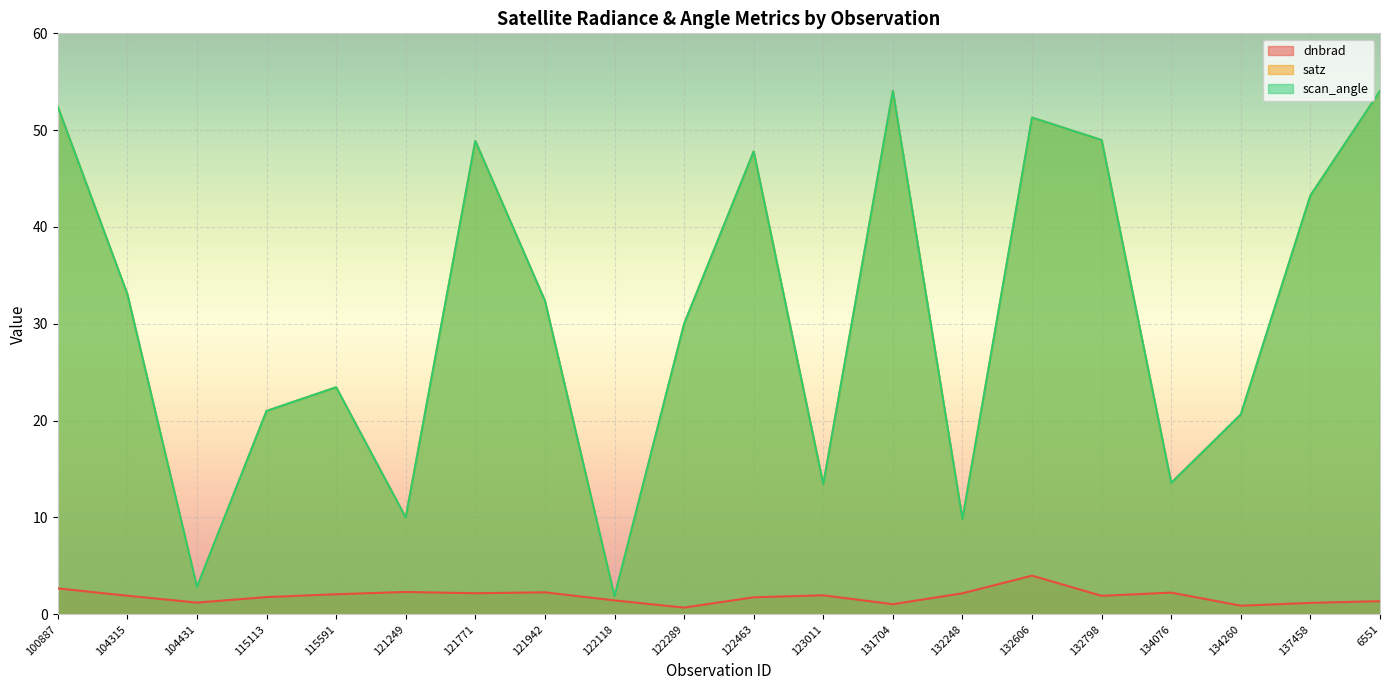

Which label corresponds to the largest value in the chart?

6551